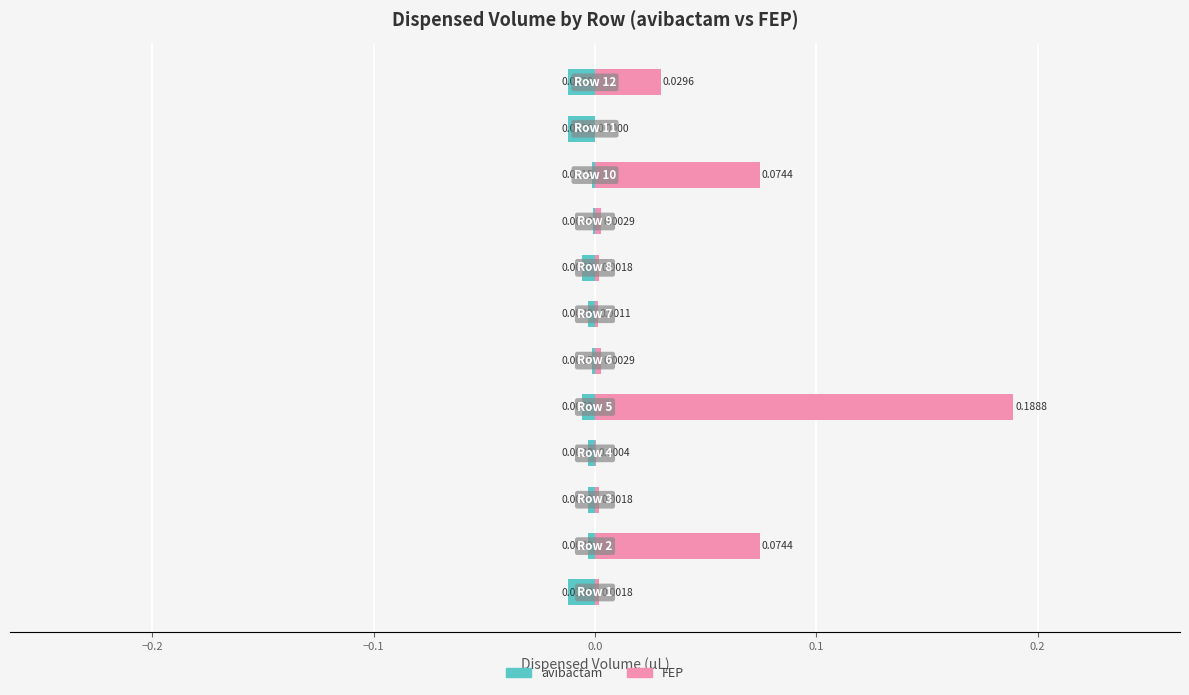

How many series are shown in this chart?

2